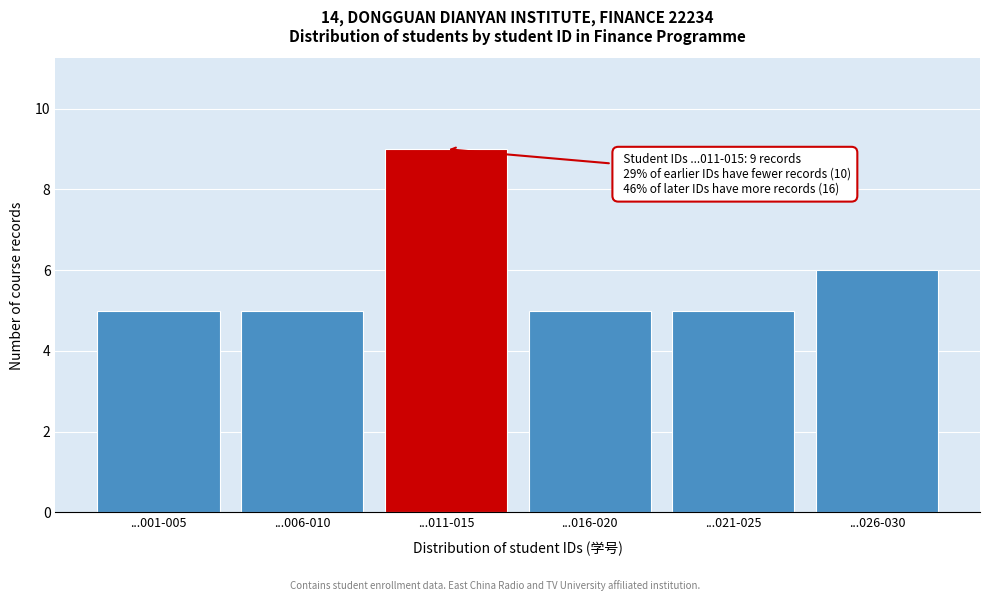

Reading right to left, extract all data points from this chart.

6	5	5	9	5	5